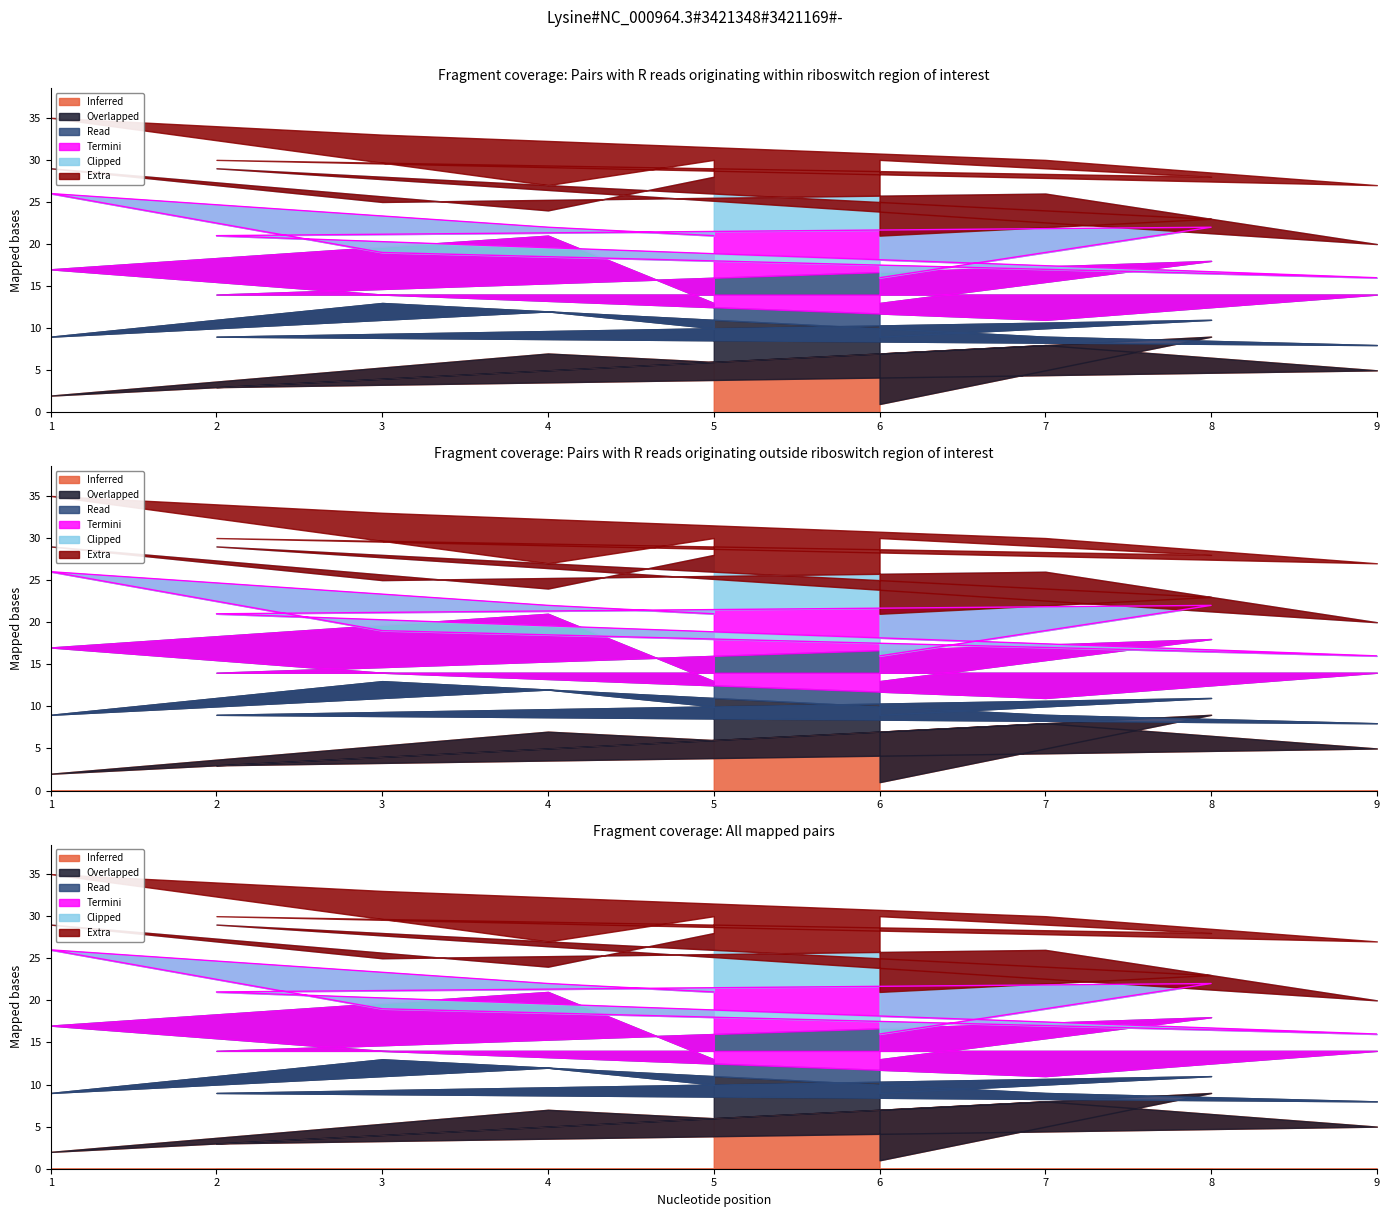

Which label corresponds to the smallest value in the chart?

6